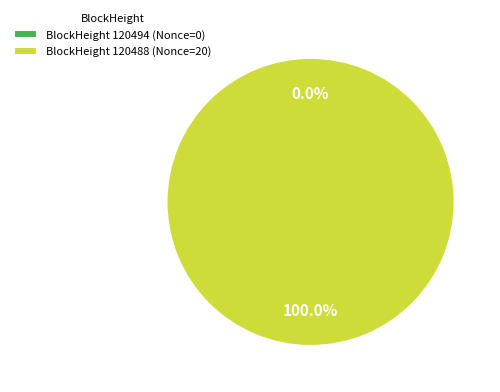

Does 120494 represent more than half of the total?

No